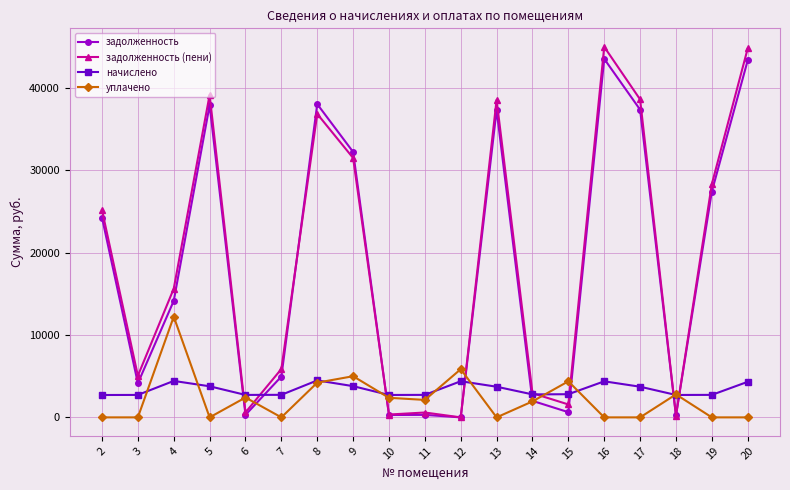

What is the value of the задолженность (пени) point at the 16th from the left?

38626.9